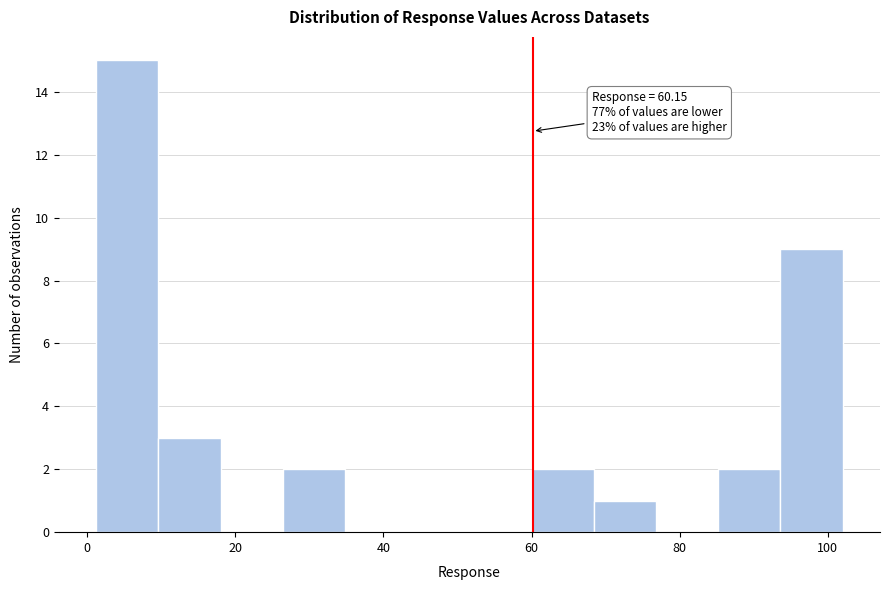

Which range on the x-axis has the tallest bar?

2 to 10